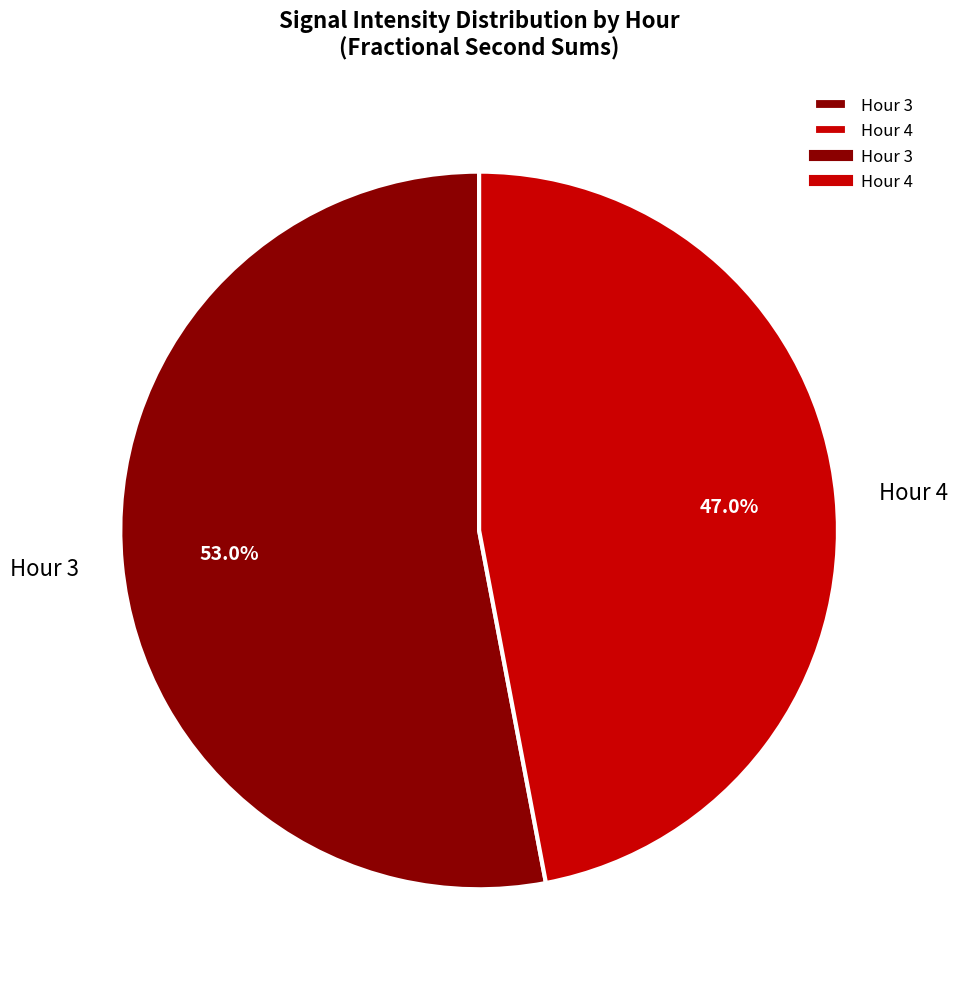

Count the number of slices in the pie.

2